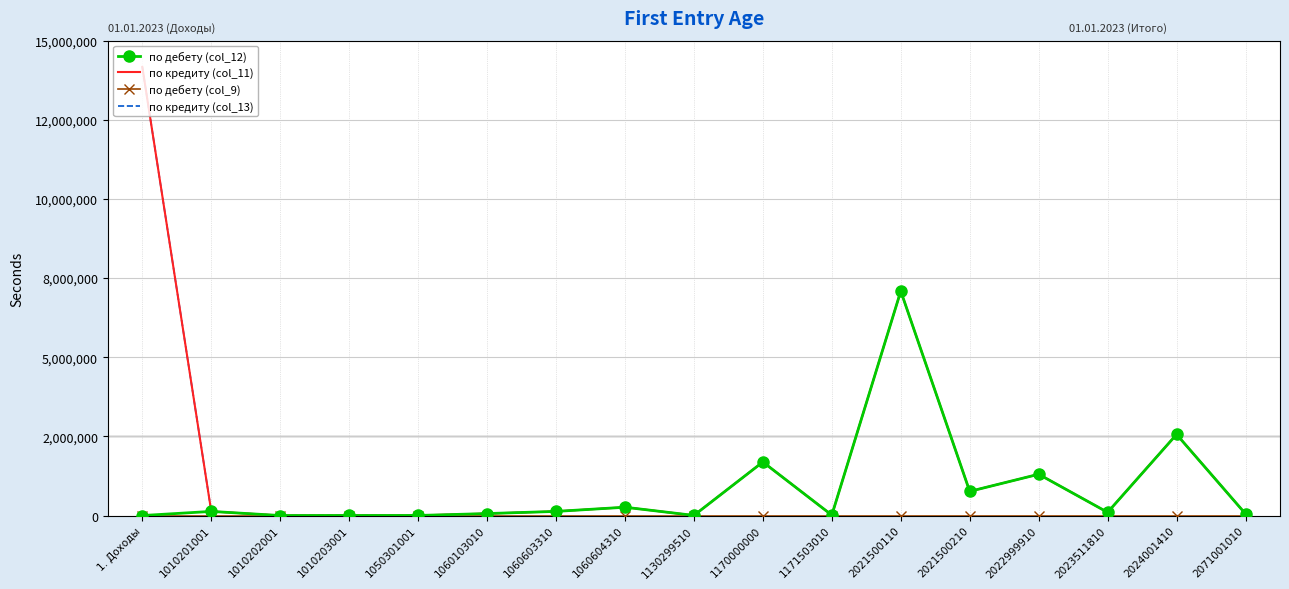

True or false: по кредиту (col_11) has more than 1 interior local peaks.

True